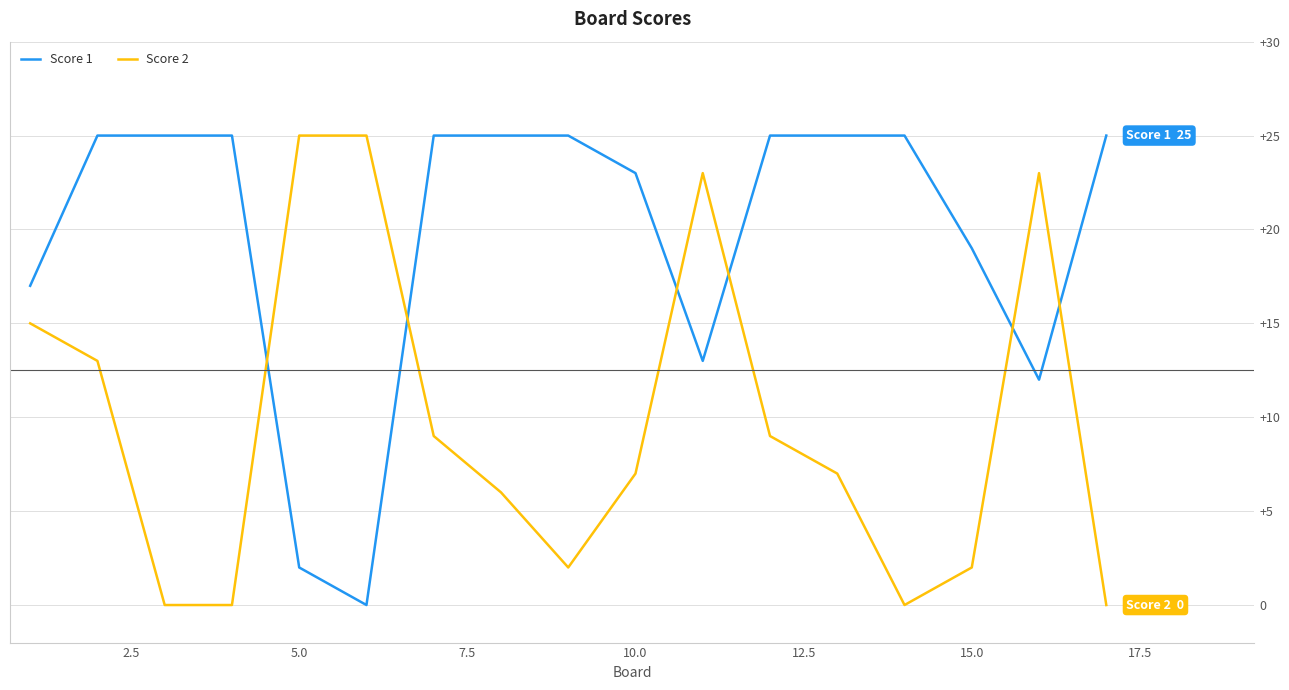

Does the chart have visible grid lines?

Yes